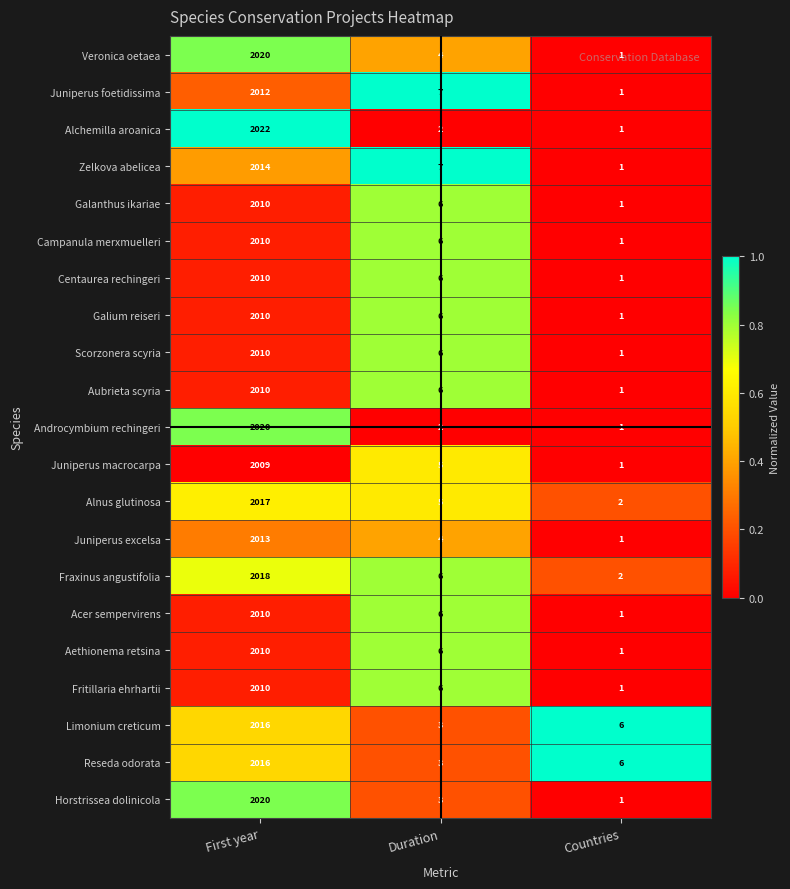

List the labels in order of Juniperus macrocarpa value, smallest first.

Countries, Duration, First year